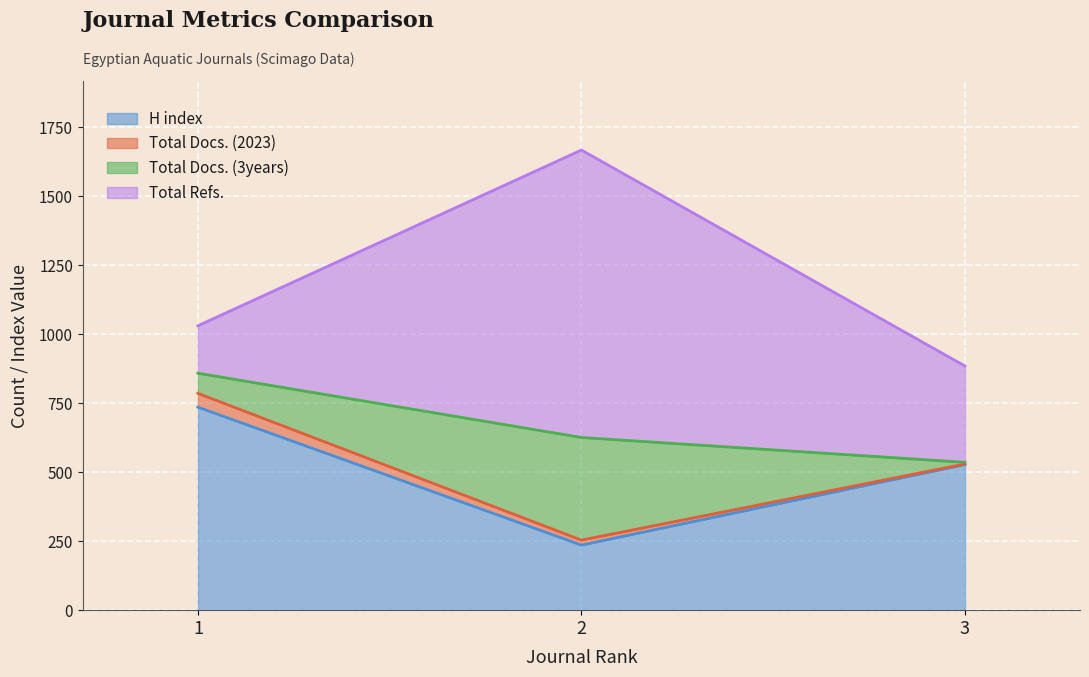

What is the greatest value displayed?

1668